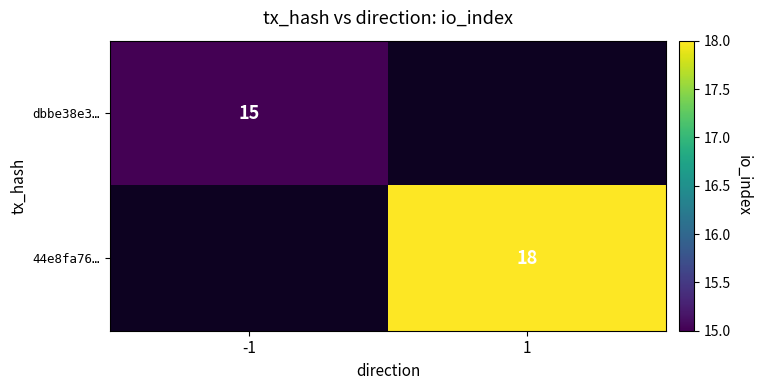

The value of dbbe38e3… at -1 is 22. True or false?

False